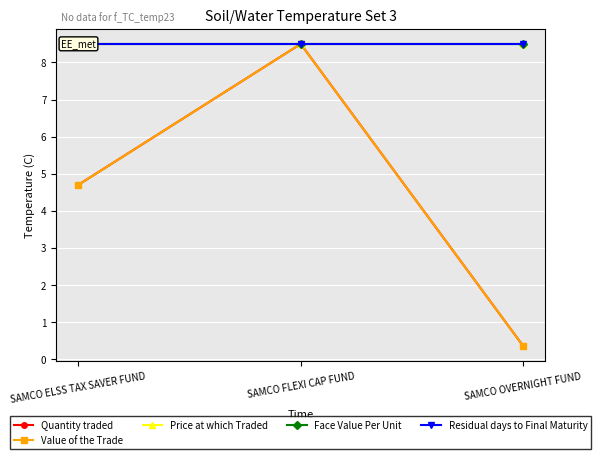

Is it true that Price at which Traded equals 4.4 at SAMCO FLEXI CAP FUND?

False